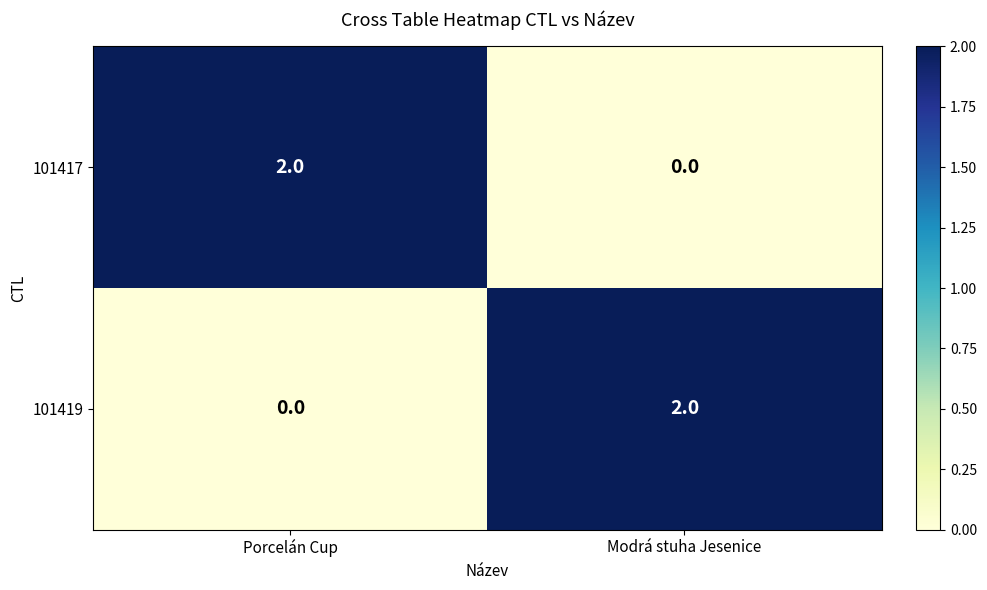

True or false: 101417 has a value of 1 at Porcelán Cup.

False